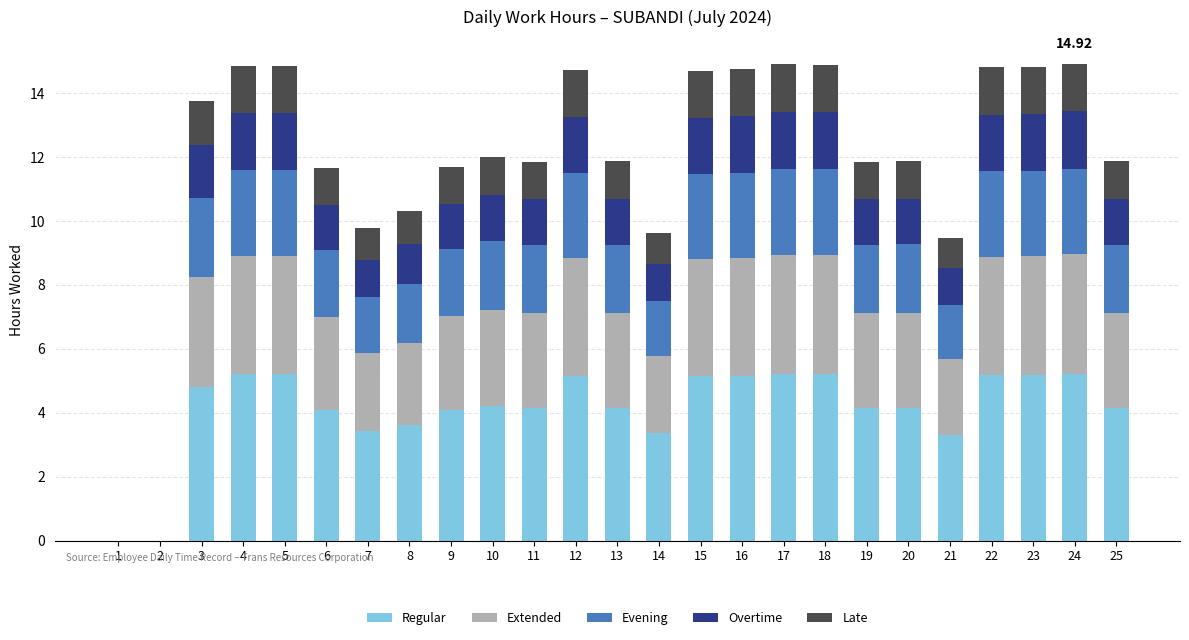

What is the total value across all series at 5?

14.9